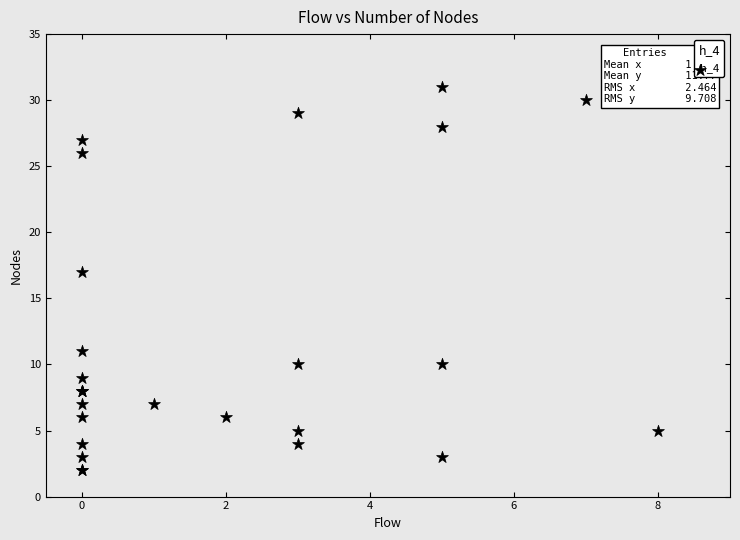

What Y value in the scatter plot is closest to 16?

17